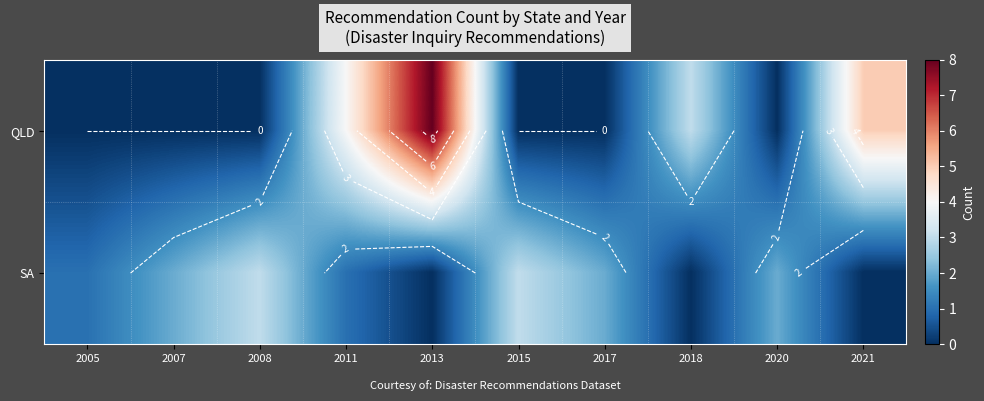

True or false: SA has a value of 2 at 2011.

False